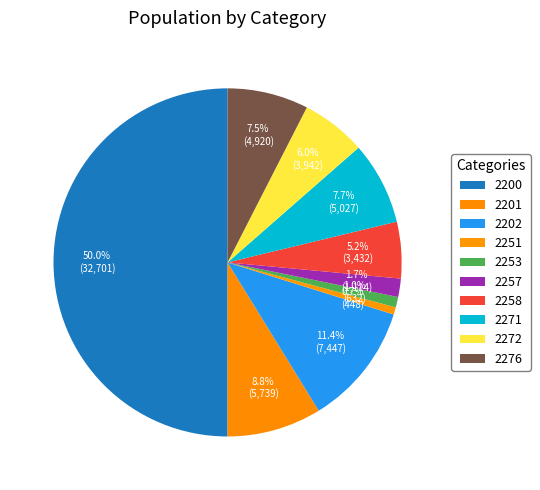

What percentage is NOT represented by 2202?

88.6%